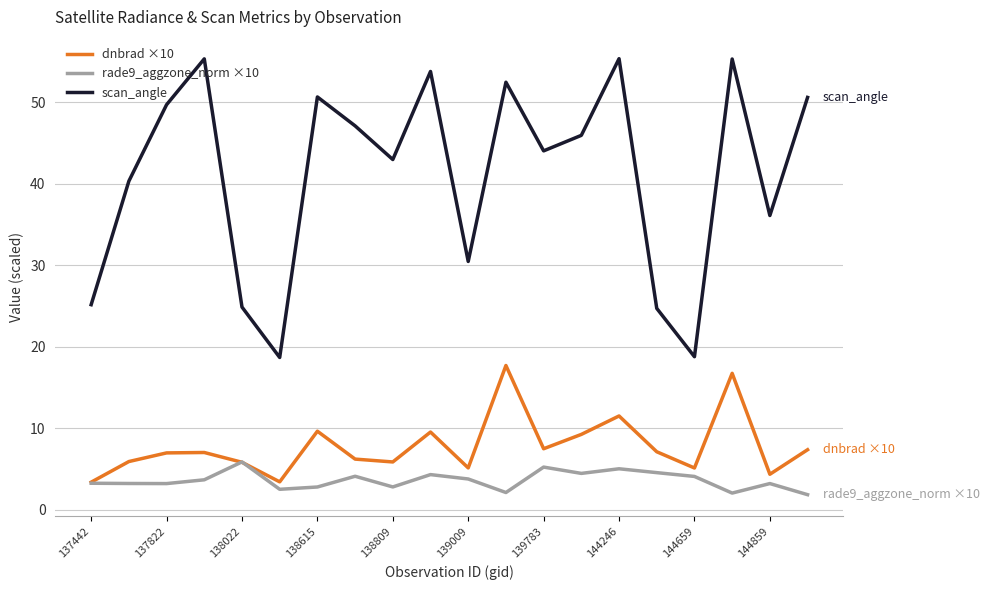

What is the average value of the scan_angle series?

41.1